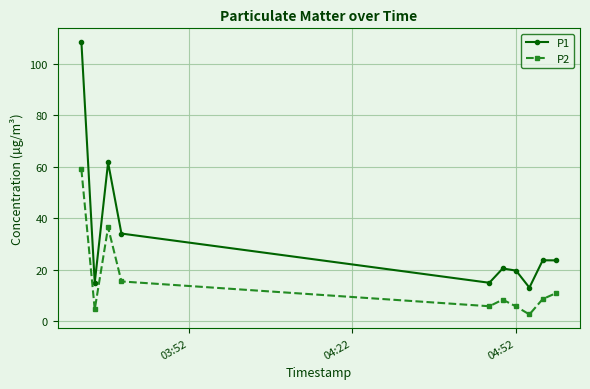

What are all the series names shown in the legend?

P1, P2